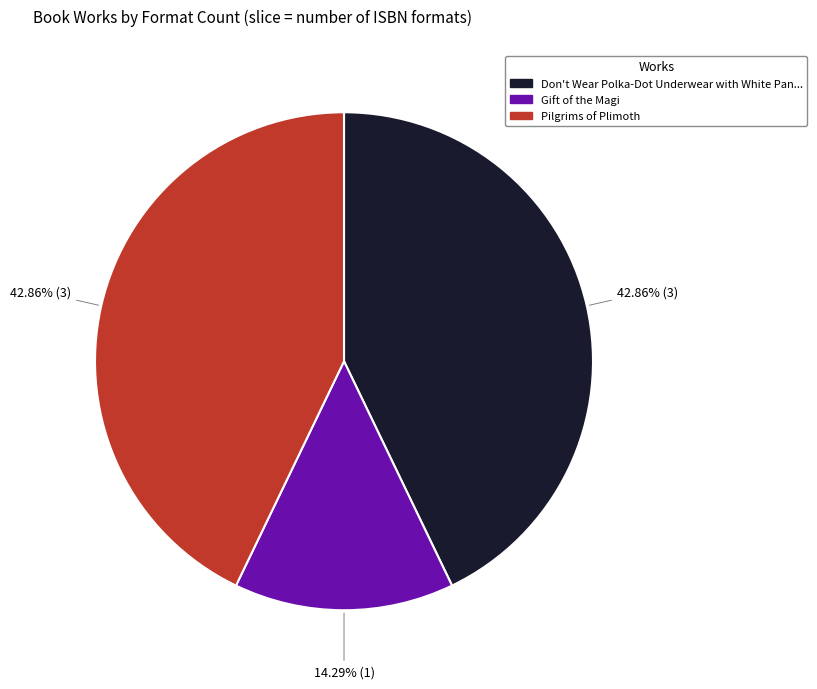

Is there a majority slice in this chart?

No